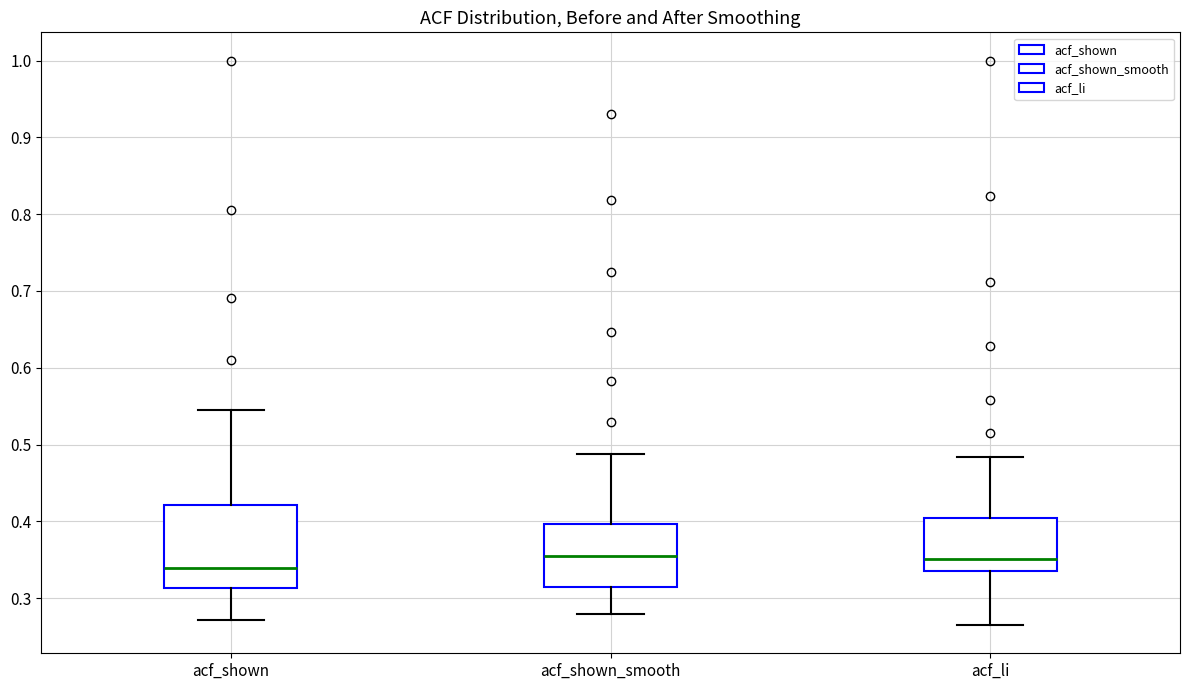

Reading left to right, read every box against the y-axis: the position of its median line, the range the box covers, and the ends of its whiskers. The values are not printed on the chart, so give them approximately, as read against the axis.

acf_shown: median 0.34, box 0.31 to 0.42, whiskers 0.27 to 0.55
acf_shown_smooth: median 0.36, box 0.31 to 0.40, whiskers 0.28 to 0.49
acf_li: median 0.35, box 0.34 to 0.41, whiskers 0.27 to 0.48